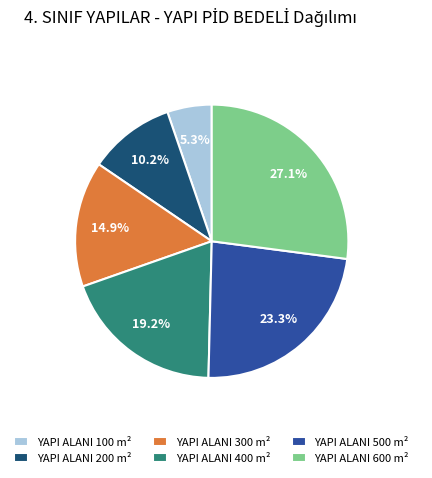

How many slices are in this pie chart?

6